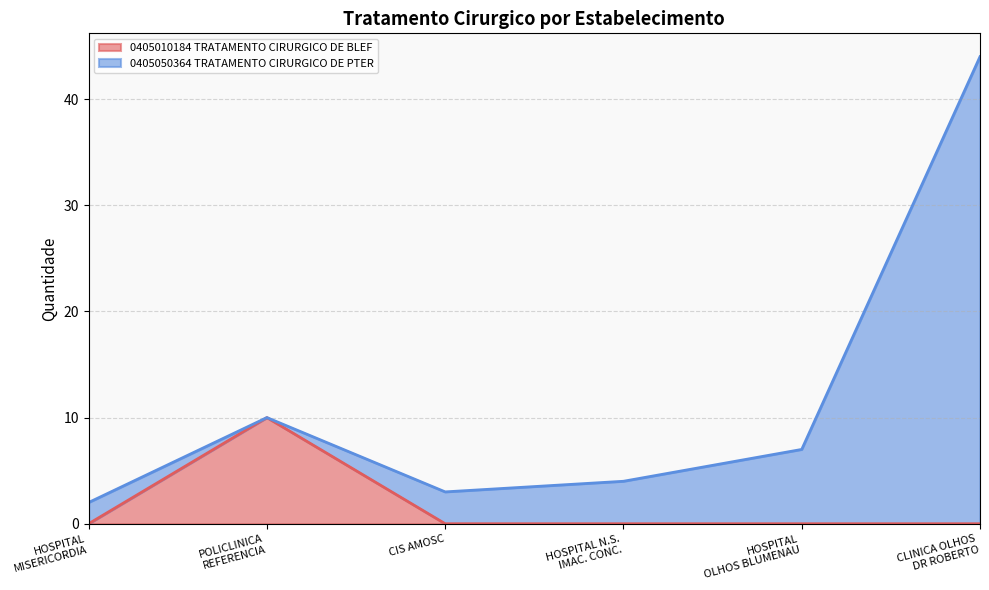

What is the maximum value for 0405010184 TRATAMENTO CIRURGICO DE BLEF?

10